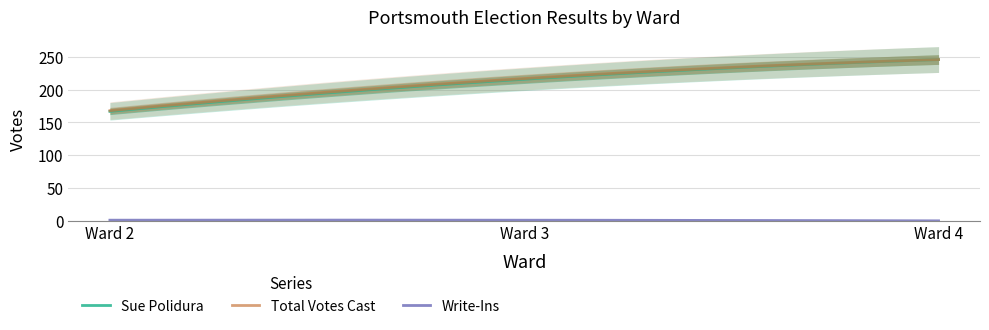

True or false: Write-Ins has a value of 1 at Ward 2.

True